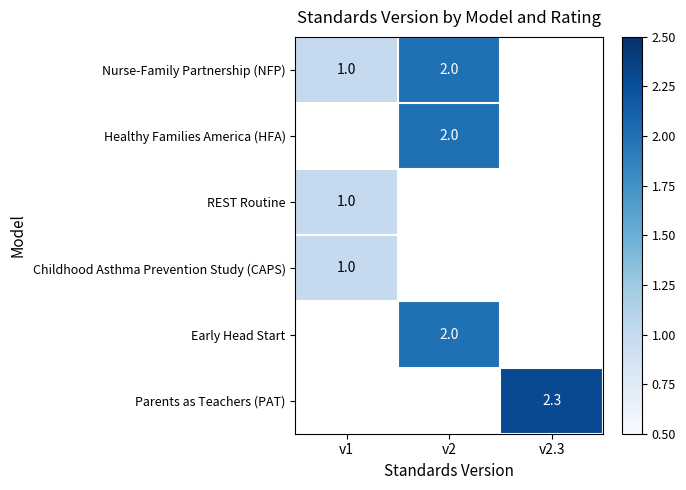

What is the difference between the Nurse-Family Partnership (NFP) values at v2 and v1?

1.0